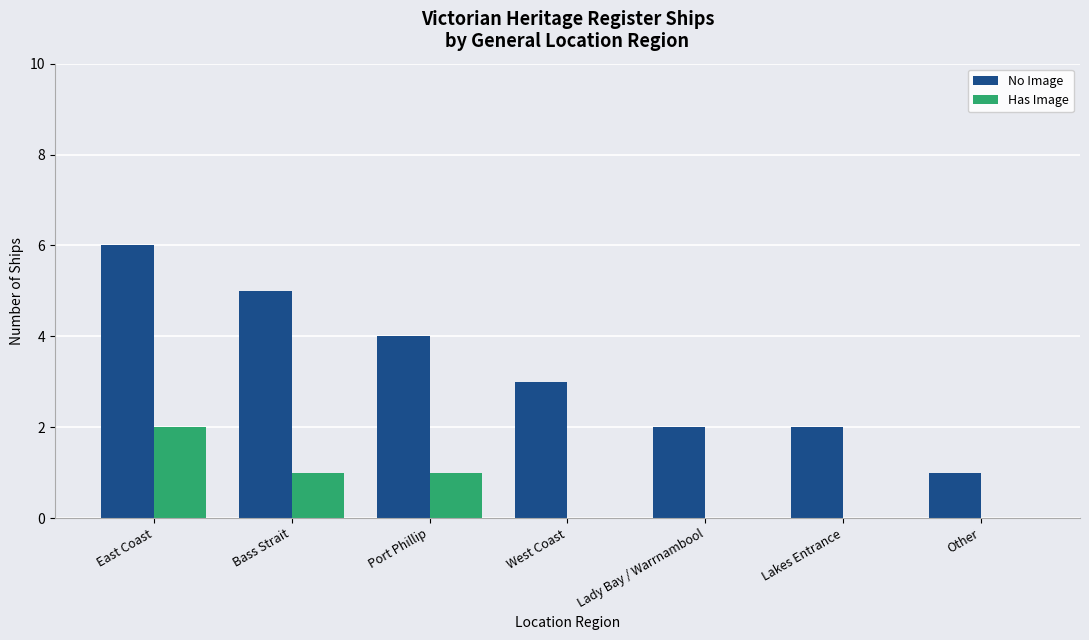

How many groups of bars are there?

7